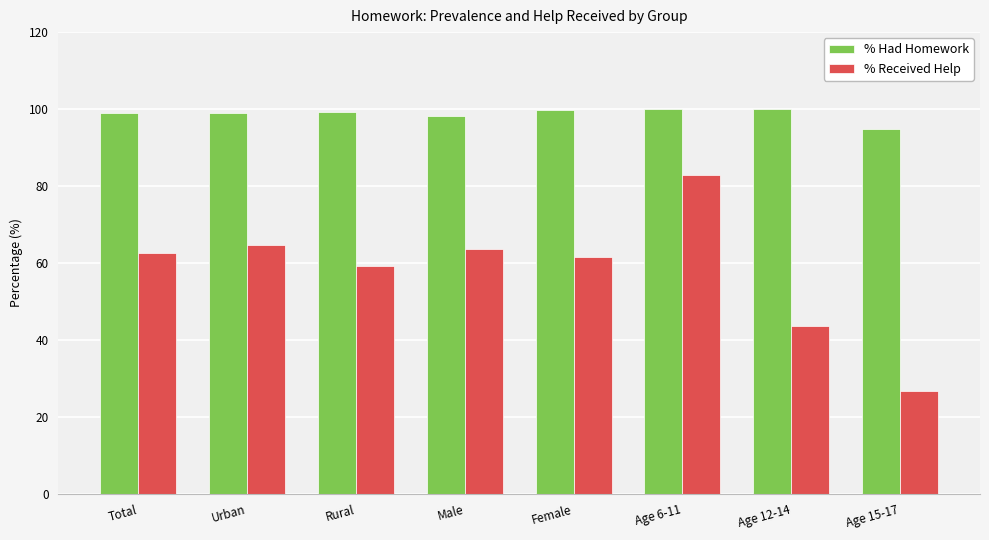

The % Had Homework series shows 99.9 at Age 6-11. True or false?

True